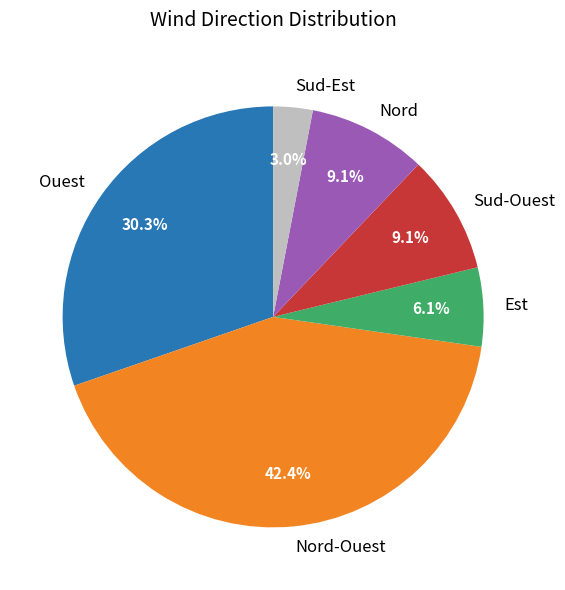

Does any single category account for the majority?

No